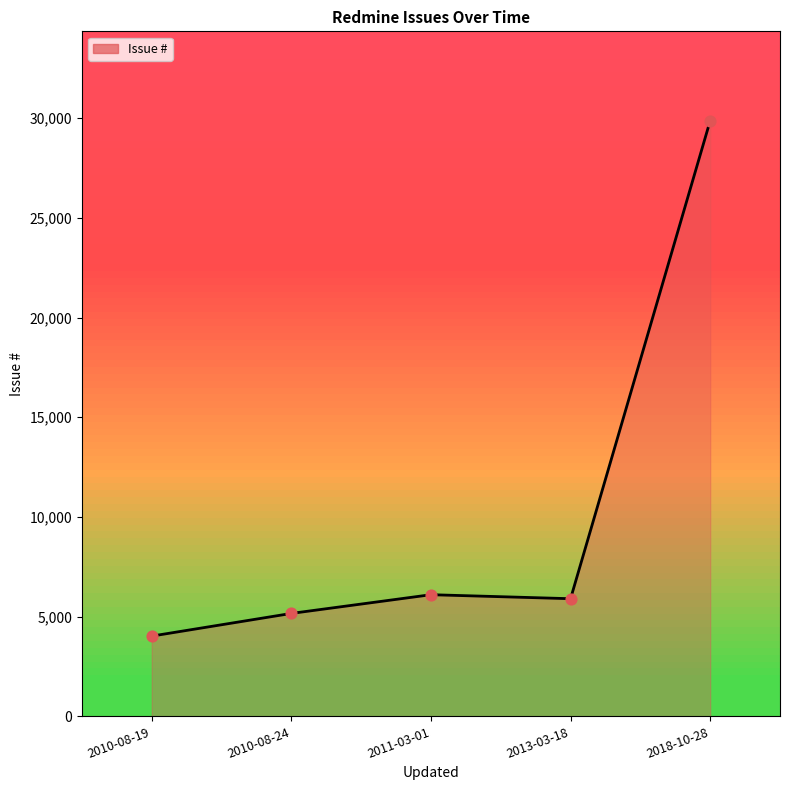

Approximately how many times larger is the value at 2010-08-24 compared to 2010-08-19?

1.3